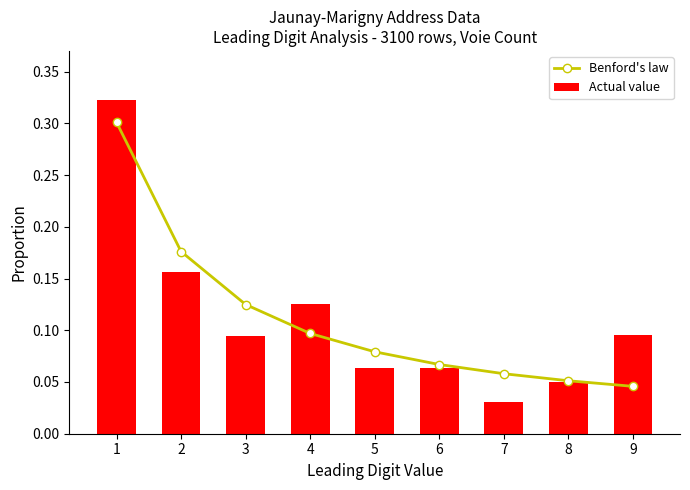

Is the value of Benford's law at 5 greater than the value of Actual value at 4?

No